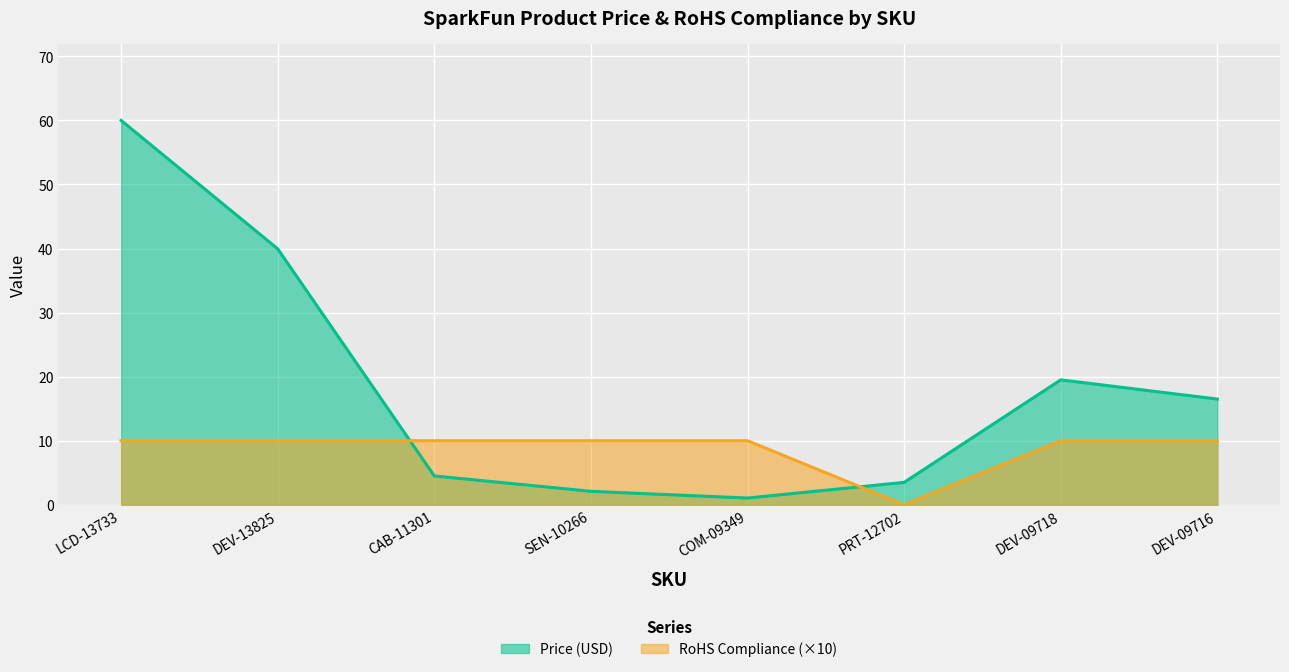

What is the difference between the RoHS Compliance values at PRT-12702 and DEV-09718?

10.0